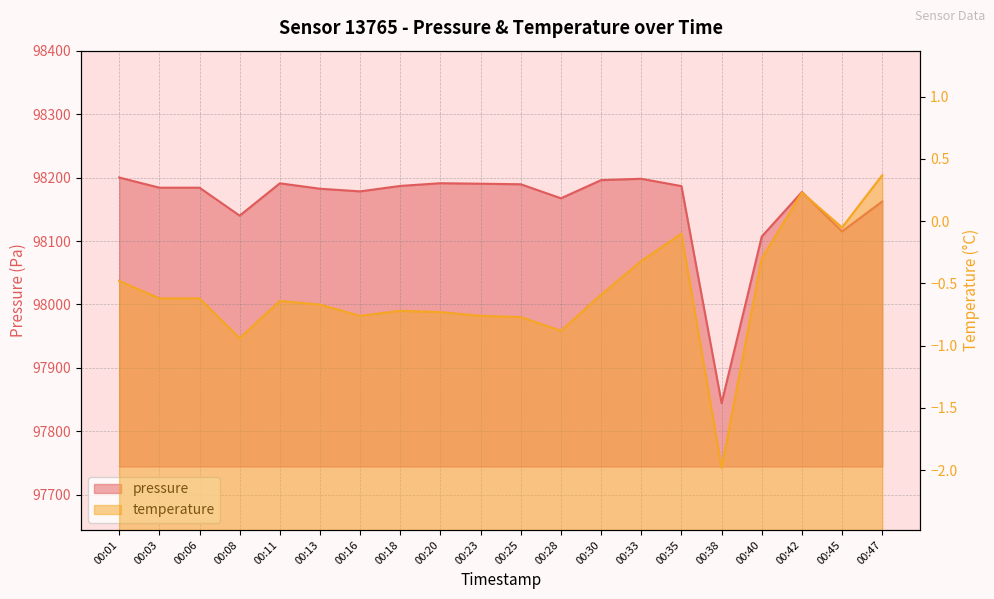

At 00:30, list the series in order from largest to smallest.

pressure, temperature